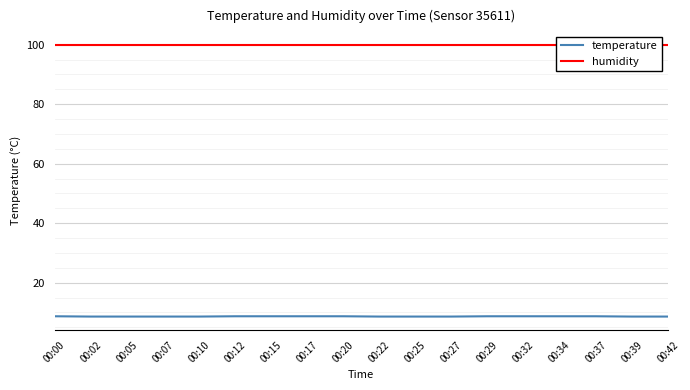

Which series has the largest range (max minus min)?

temperature